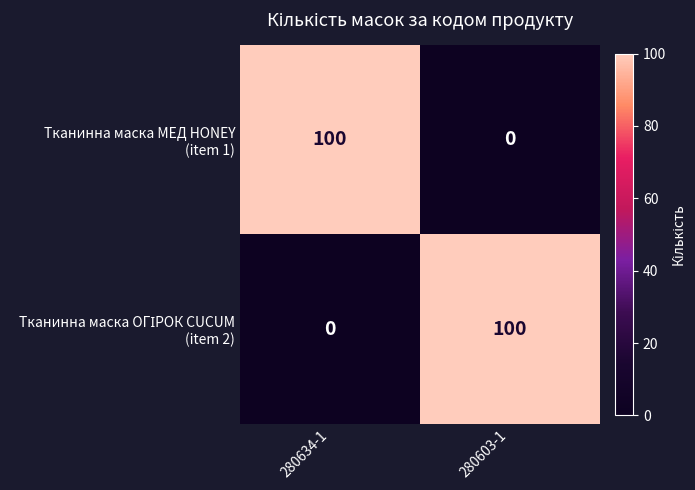

What is the difference between the highest and lowest values at 280603-1?

100